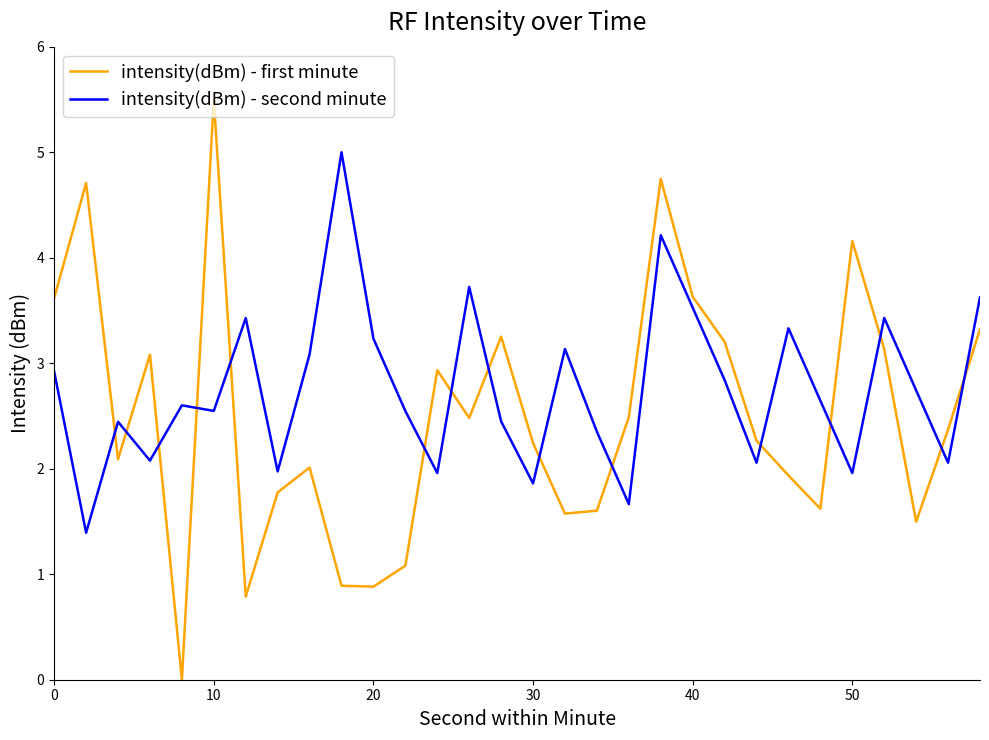

What is the sum of all intensity(dBm) - first minute values?

74.9